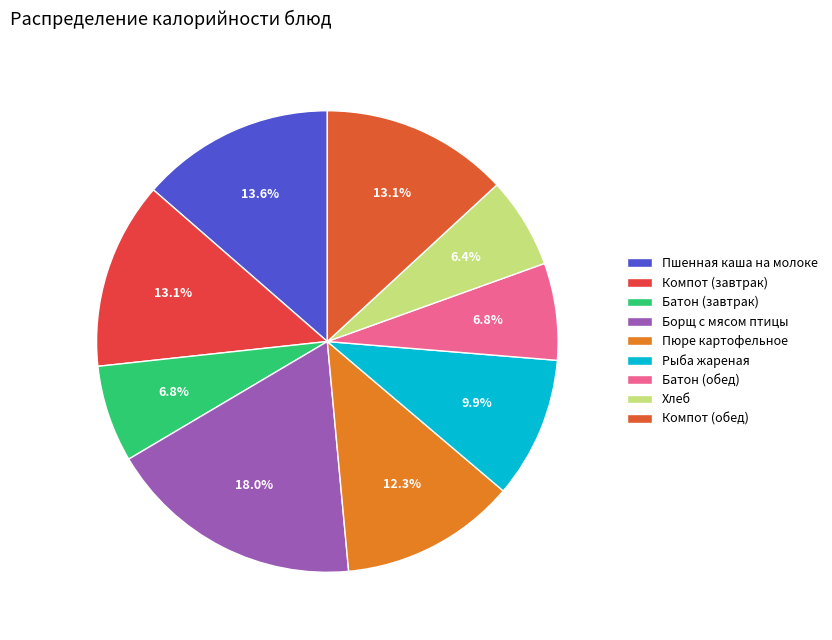

Does any single category account for the majority?

No